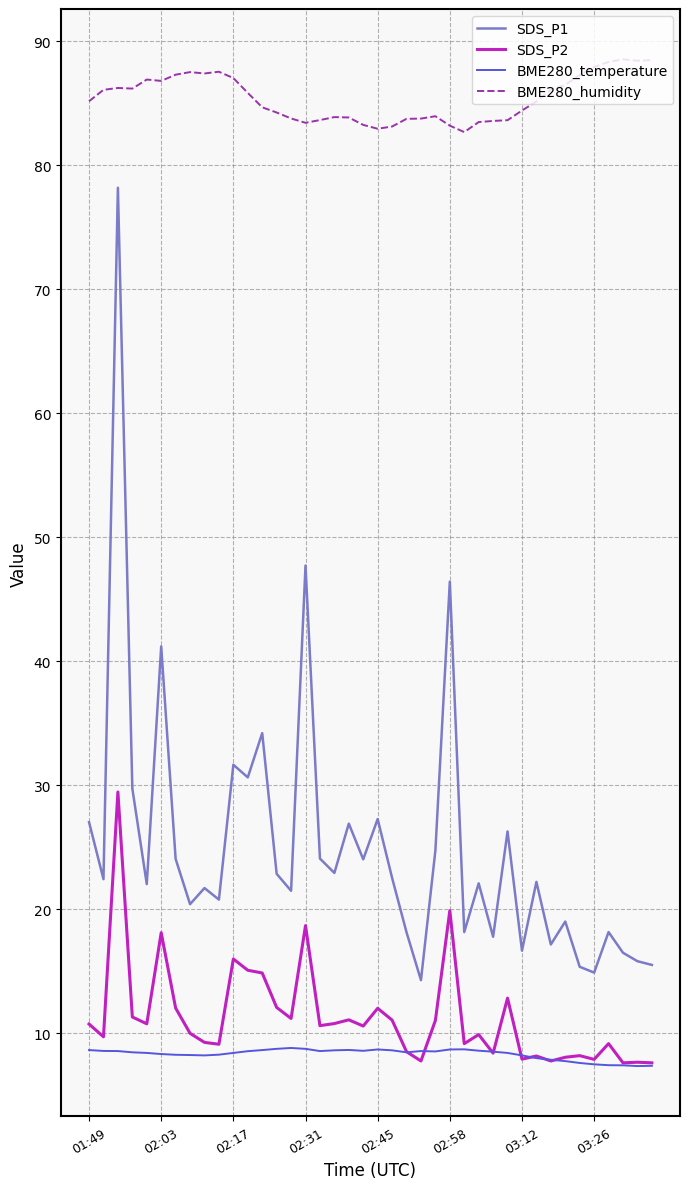

Does the chart display data point markers on the line(s)?

No